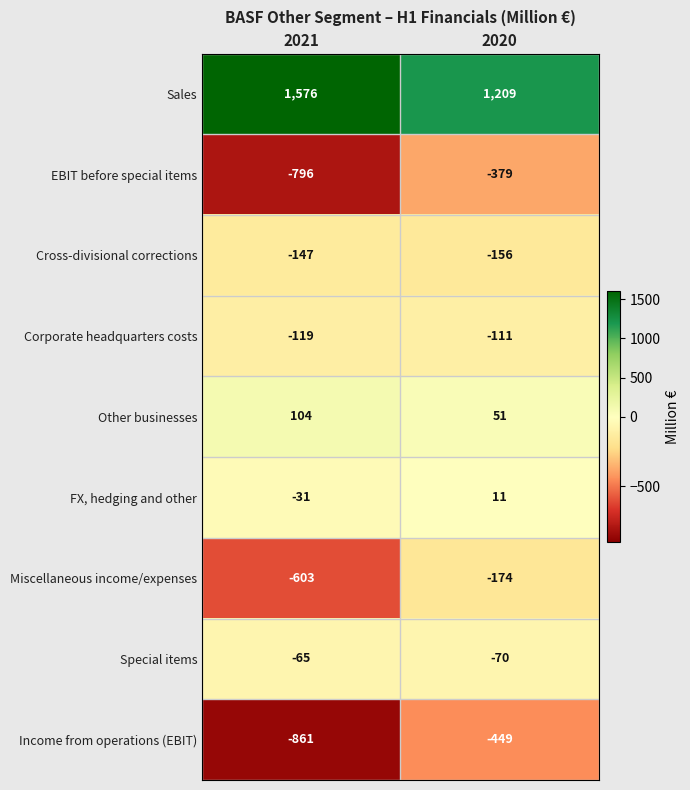

What is the sum of the Other businesses values at 2021 and 2020?

155